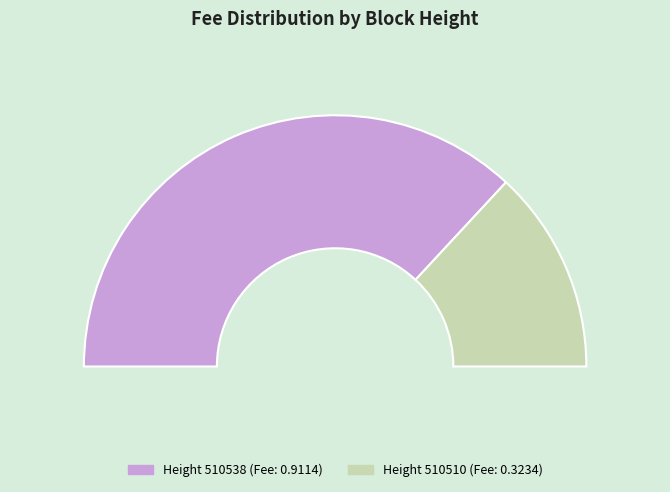

Rank the categories by value from lowest to highest.

510510, 510538